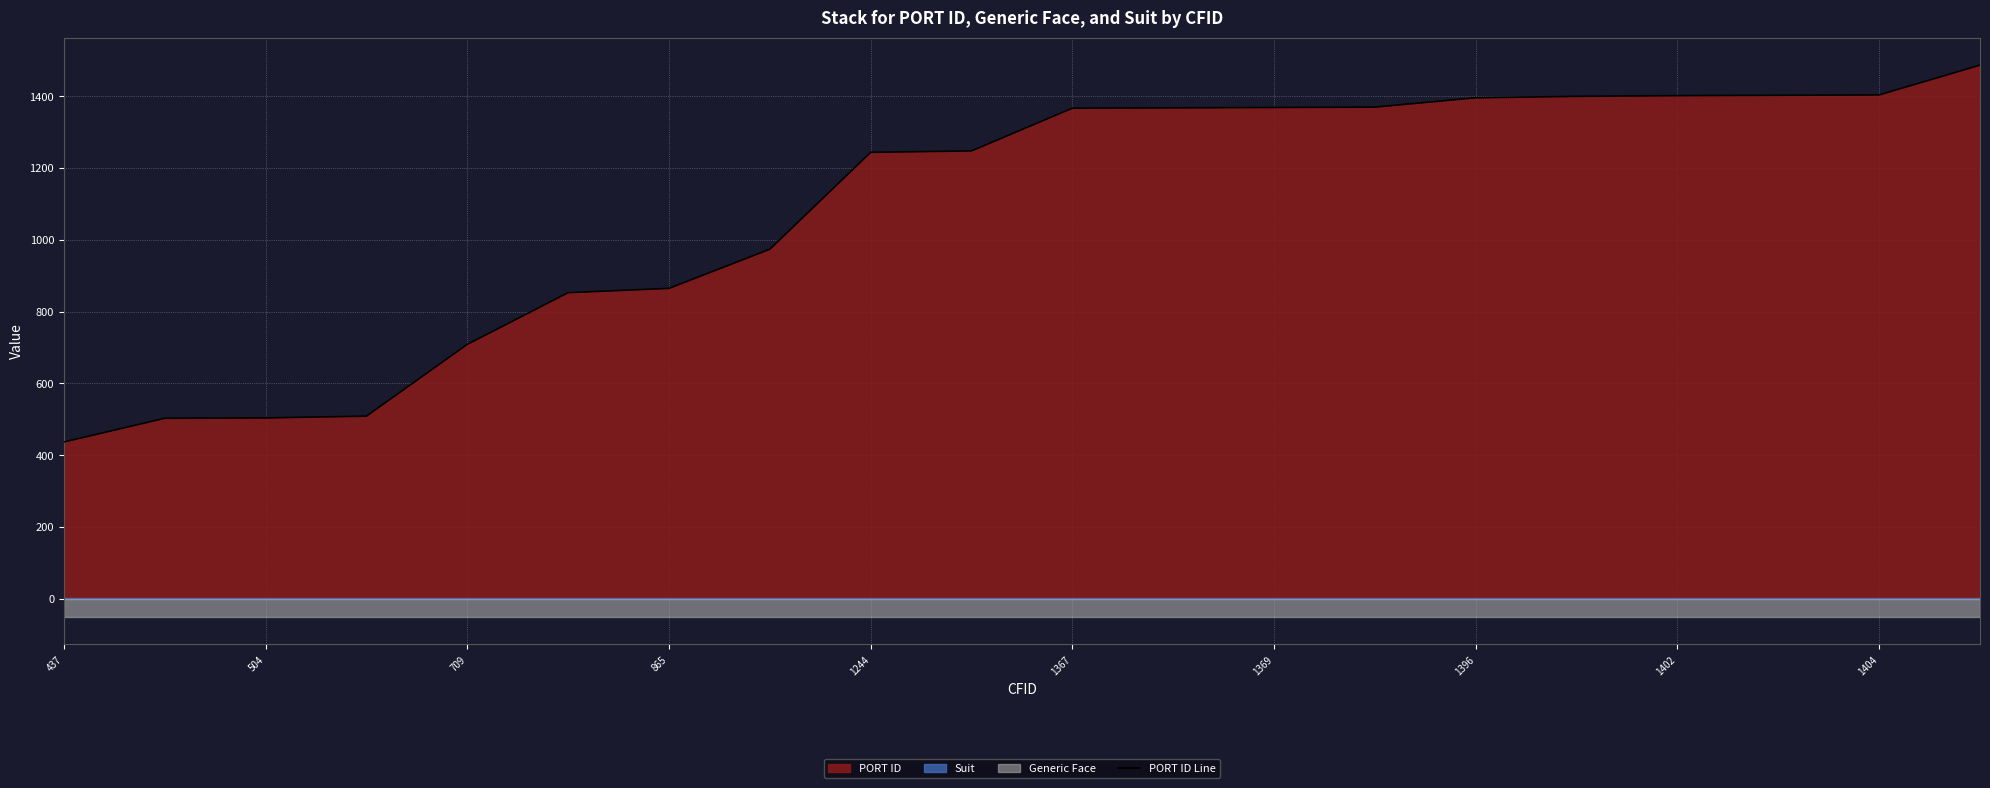

What is the value of the 10th point from the left?

1248